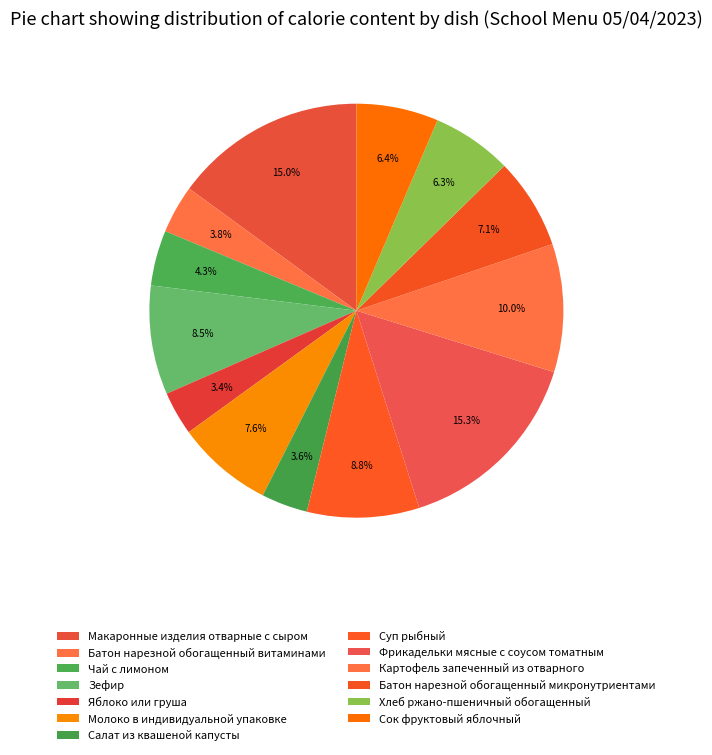

Between Хлеб ржано-пшеничный обогащенный and Макаронные изделия отварные с сыром, which is larger?

Макаронные изделия отварные с сыром